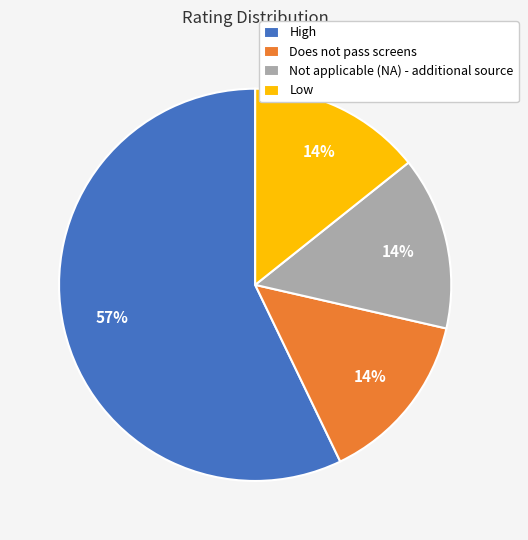

What is the ratio of the value at Low to the value at Not applicable (NA) - additional source?

1.0